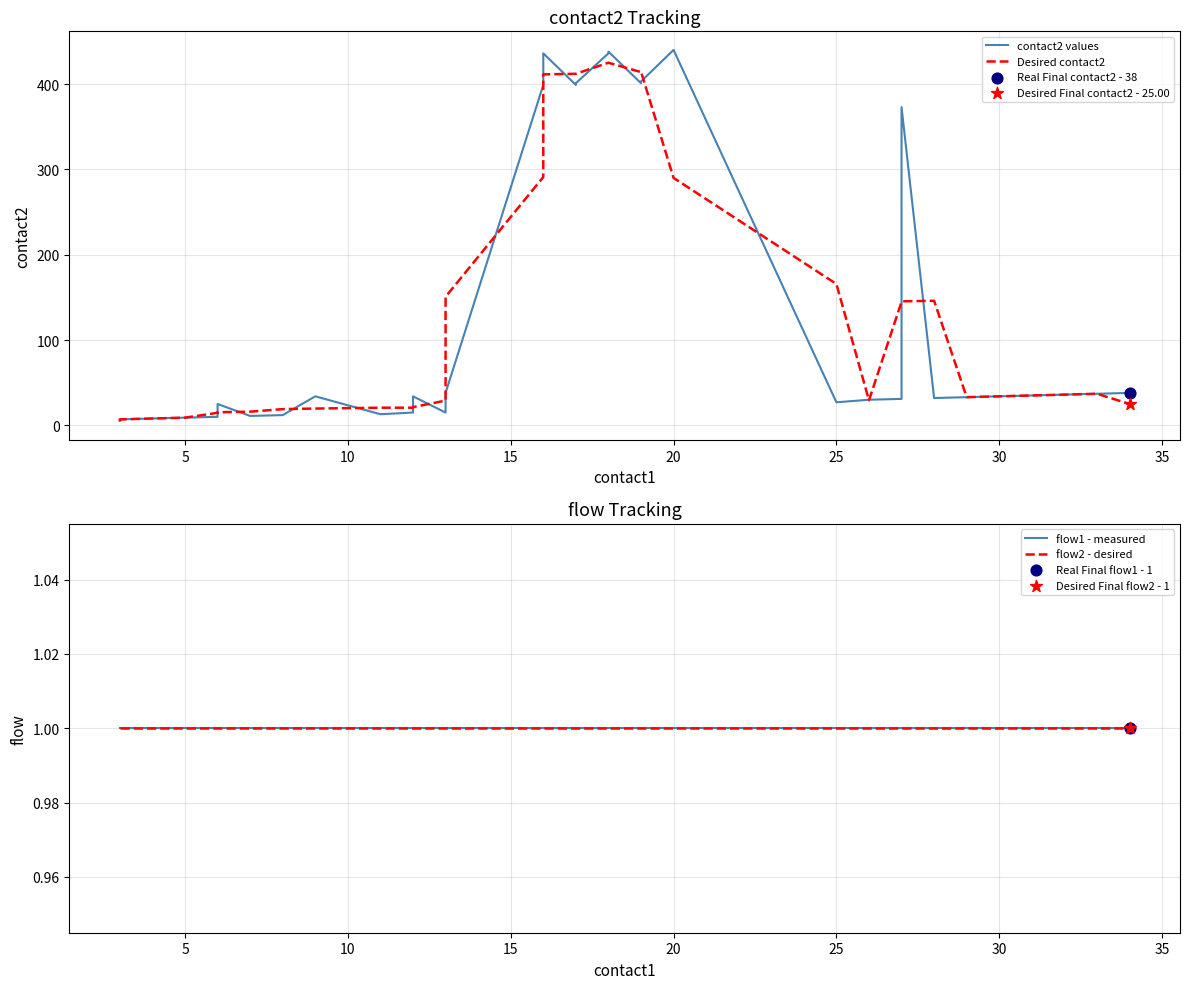

Which series contains the lowest Y value?

flow1 - measured